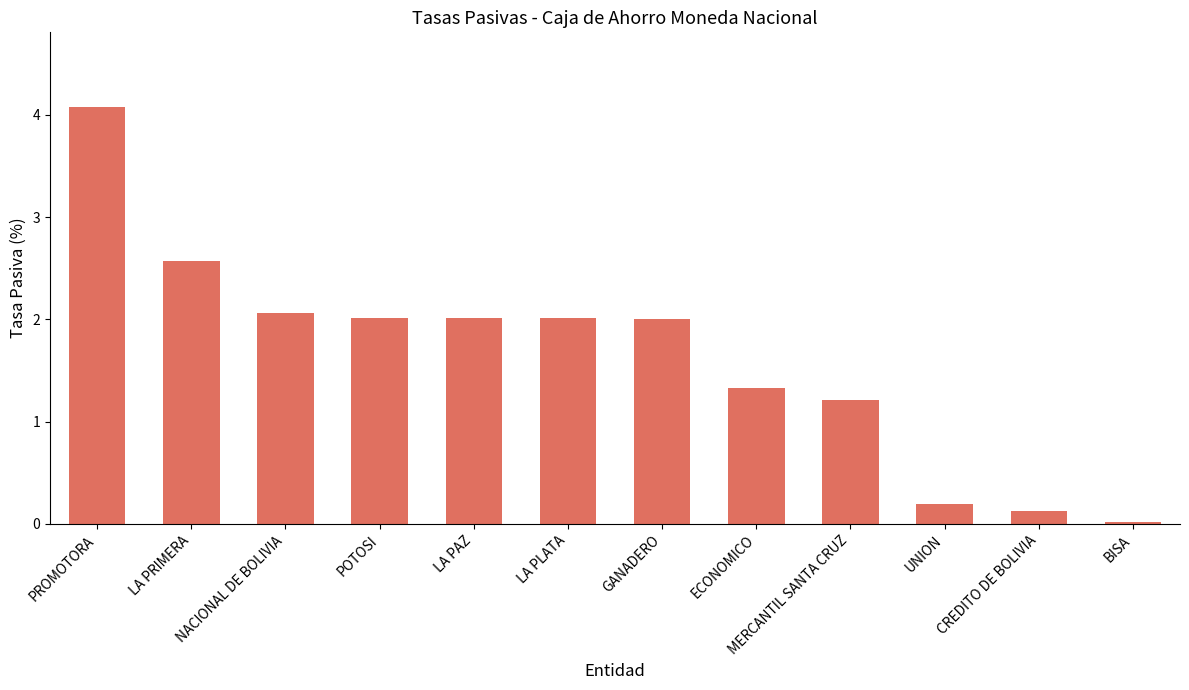

Are the bars horizontal?

No